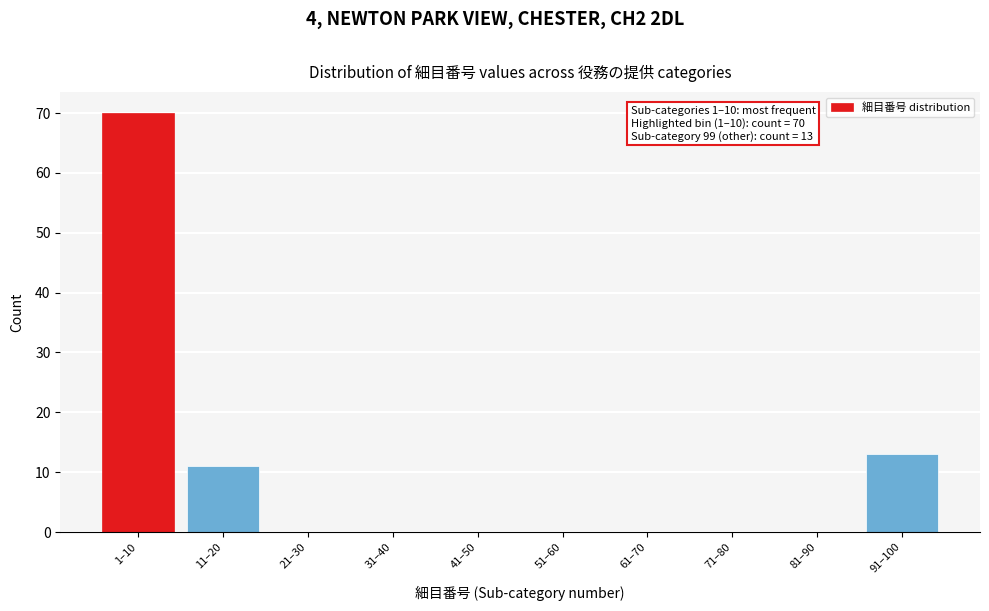

Reading right to left, extract all data points from this chart.

91–100=13	81–90=0	71–80=0	61–70=0	51–60=0	41–50=0	31–40=0	21–30=0	11–20=11	1–10=70